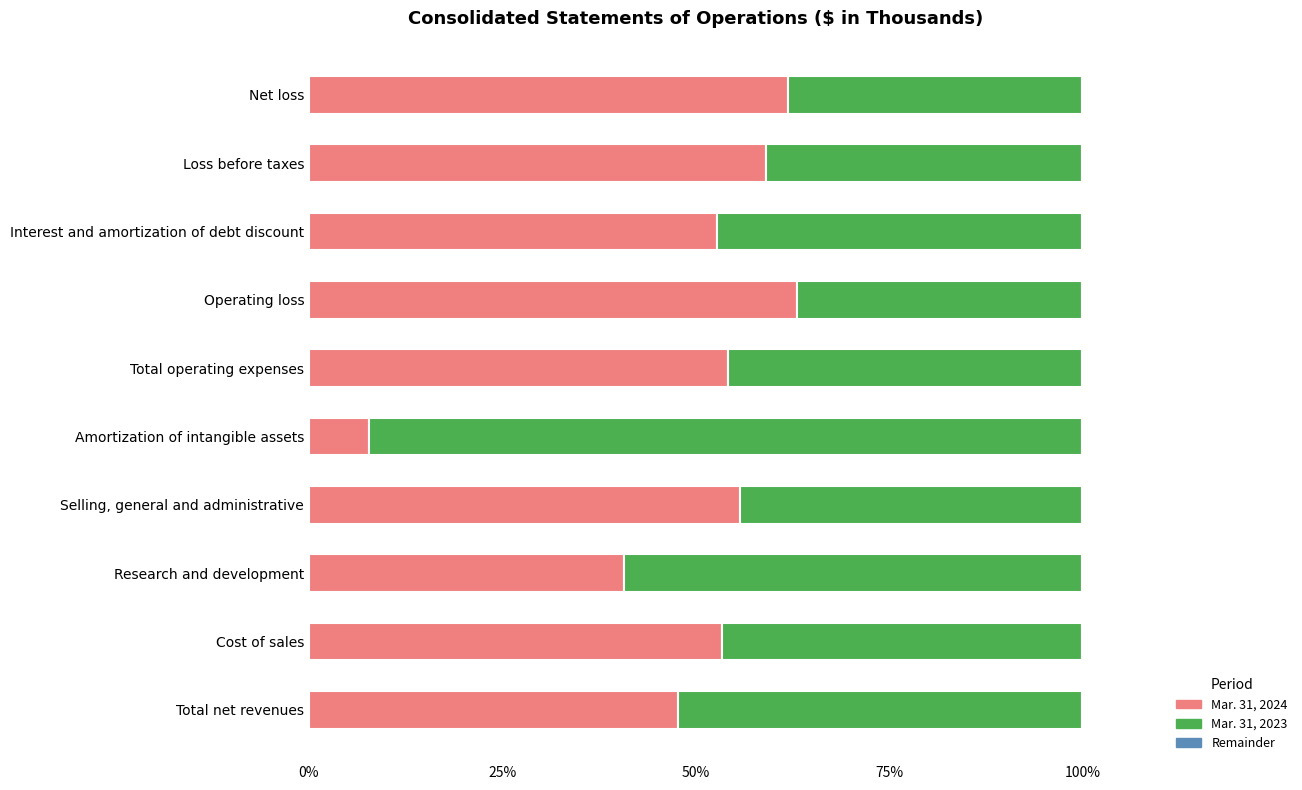

What is the difference between the maximum and minimum values in the Mar. 31, 2024 series?

55.4